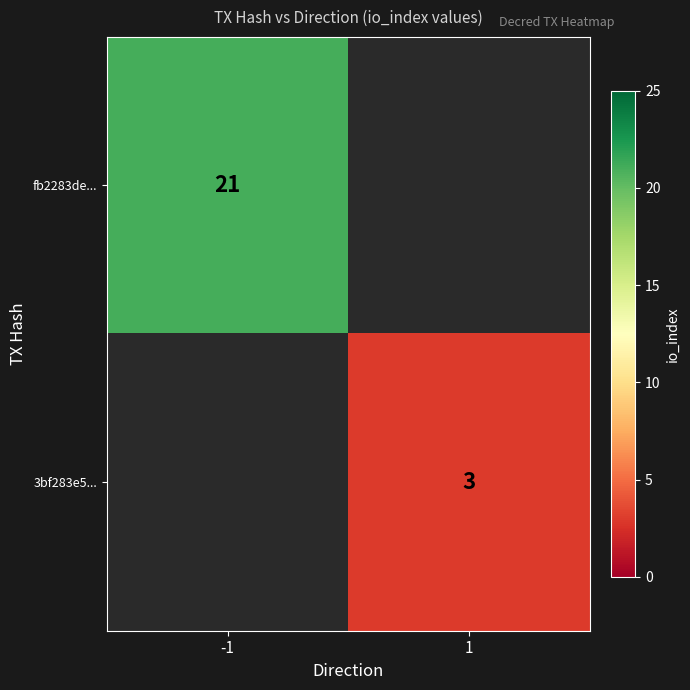

True or false: 3bf283e5... has a value of 1 at 1.

False